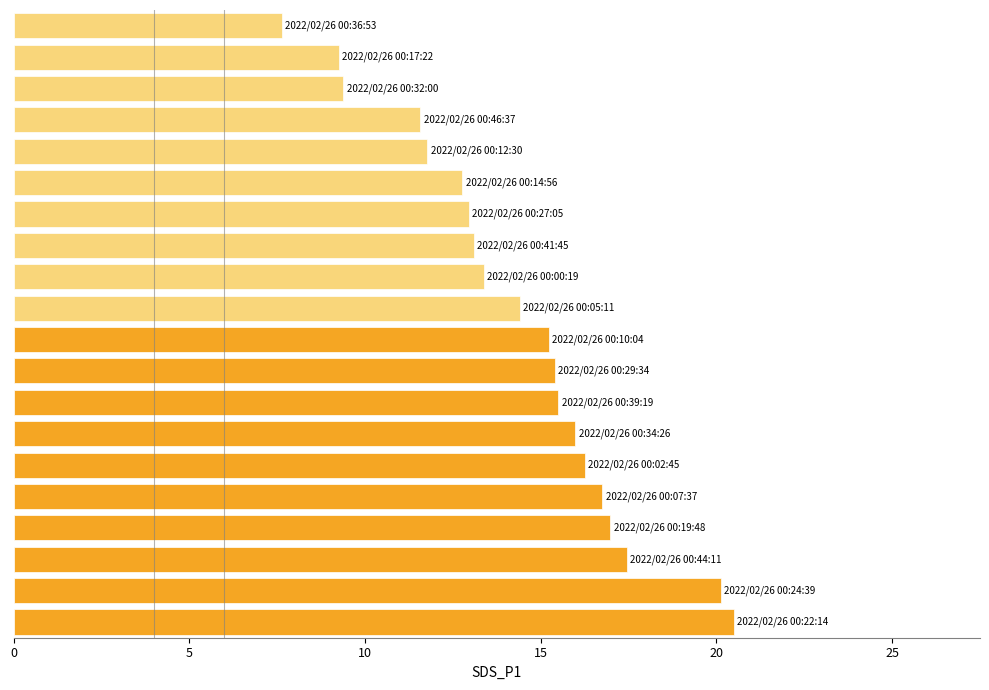

What is the difference between the second highest and second lowest values?

10.9